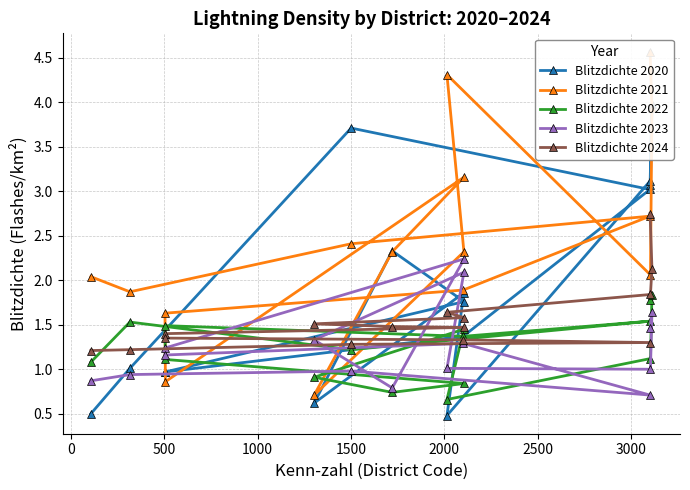

True or false: Blitzdichte 2021 and Blitzdichte 2023 cross at least once.

True